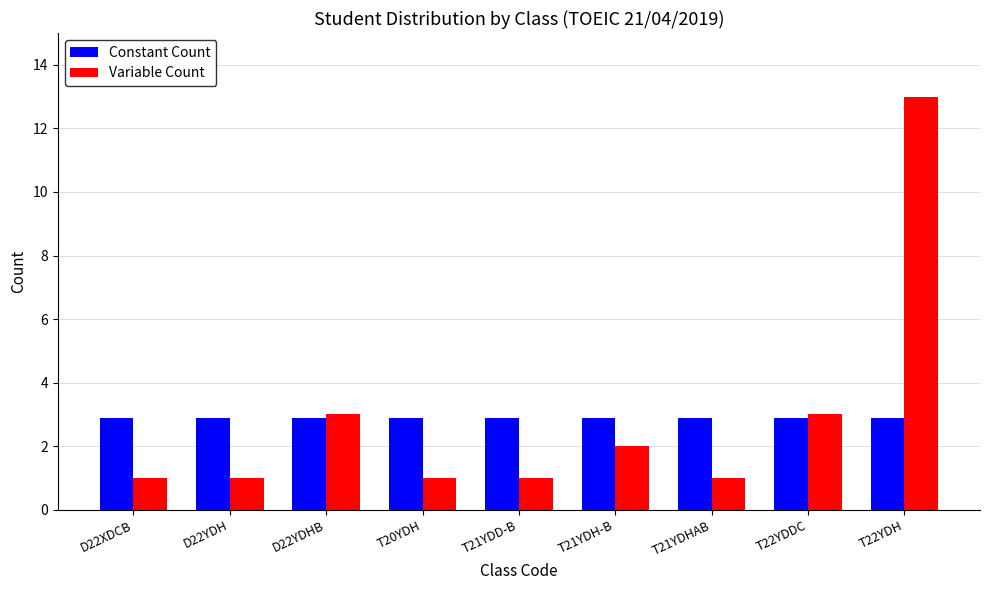

What is the approximate value of Constant Count at T22YDDC?

2.9